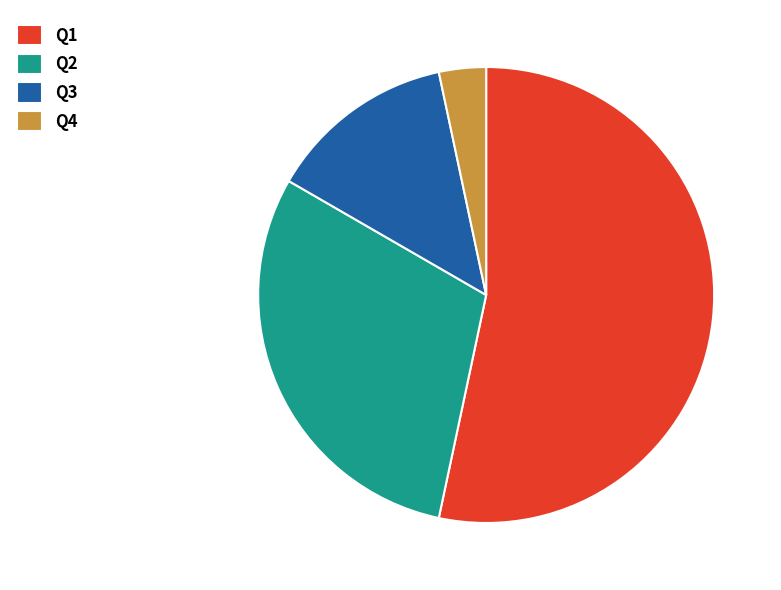

What is the smallest slice in the pie chart?

Q4